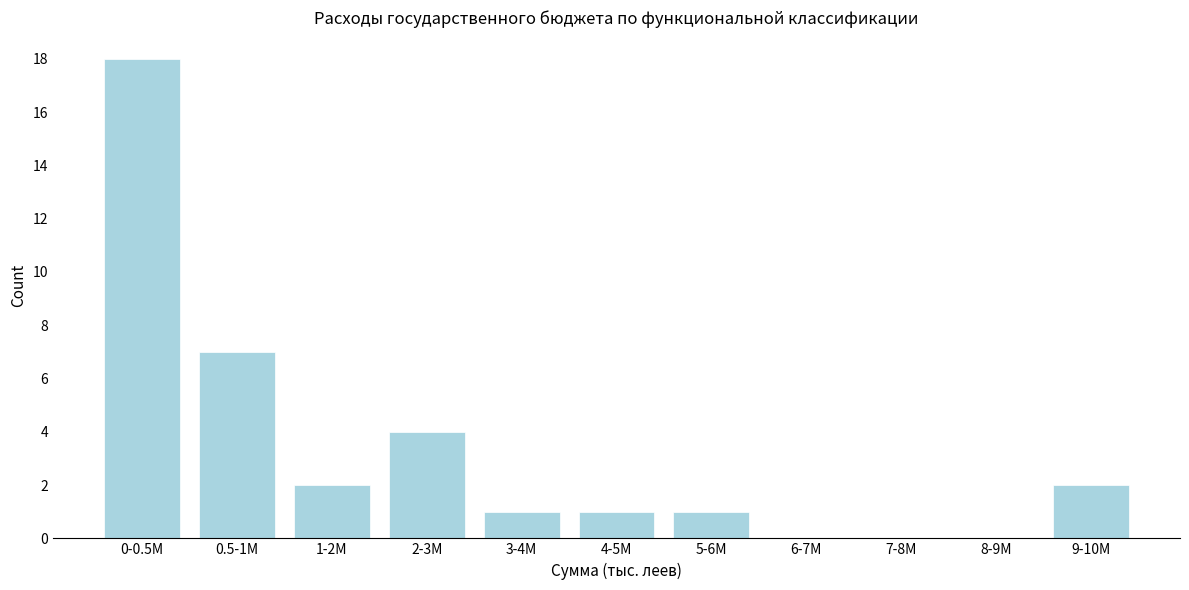

Reading left to right, extract all data points from this chart.

0-0.5M=18	0.5-1M=7	1-2M=2	2-3M=4	3-4M=1	4-5M=1	5-6M=1	6-7M=0	7-8M=0	8-9M=0	9-10M=2